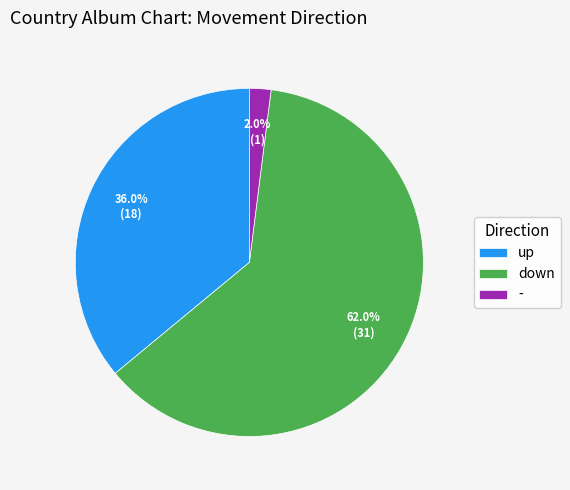

How many segments does this pie chart have?

3